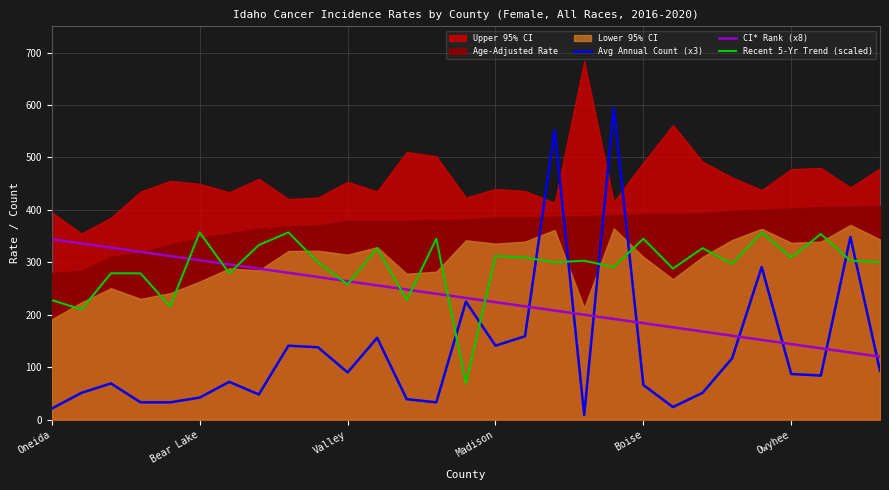

What is the sum of all Recent 5-Yr Trend (scaled) values?

8460